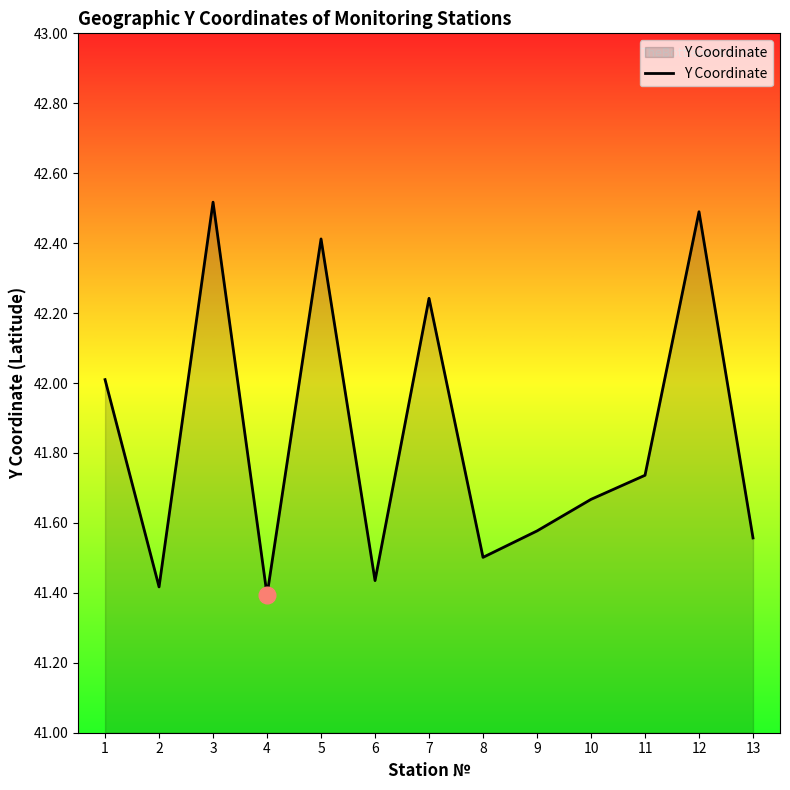

What is the difference between the second highest and minimum values?

1.1